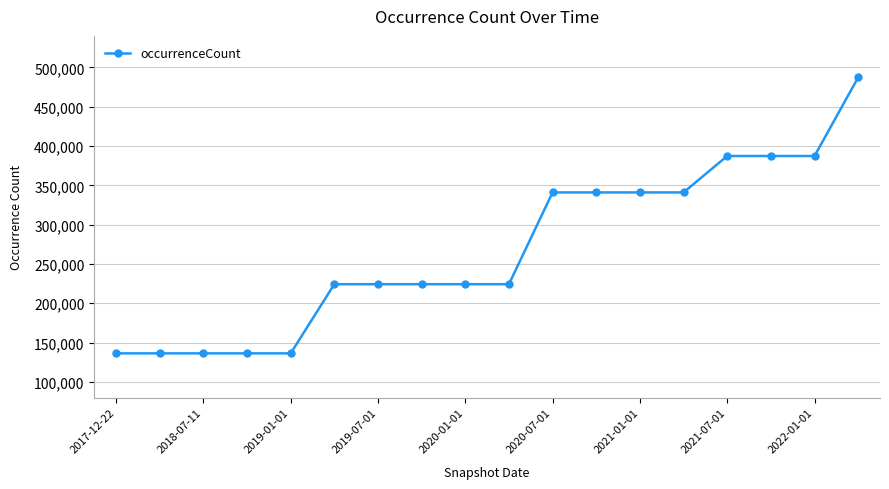

What is the greatest value displayed?

487133